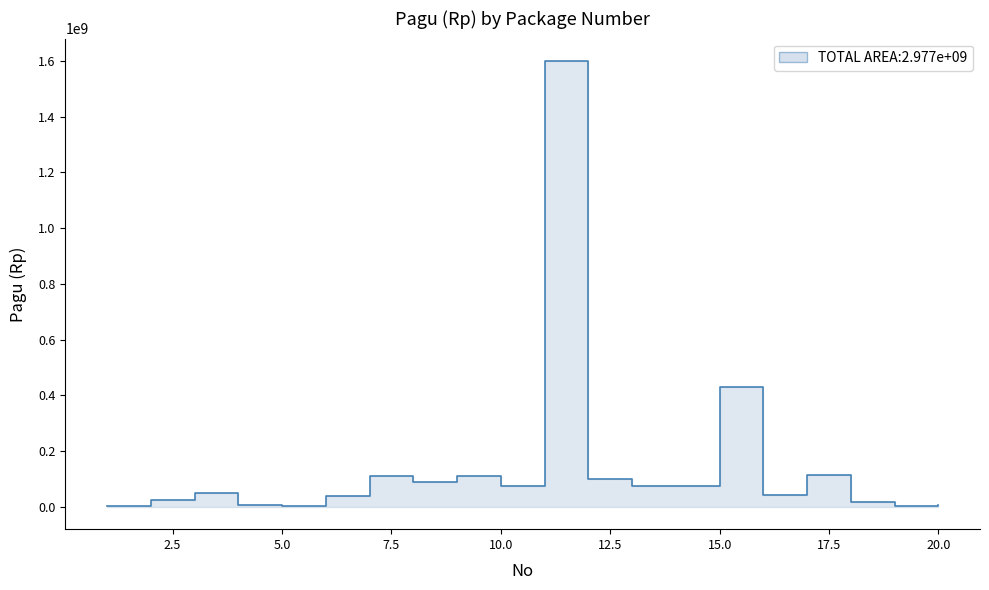

True or false: the data shows 41200000 at 16.

True